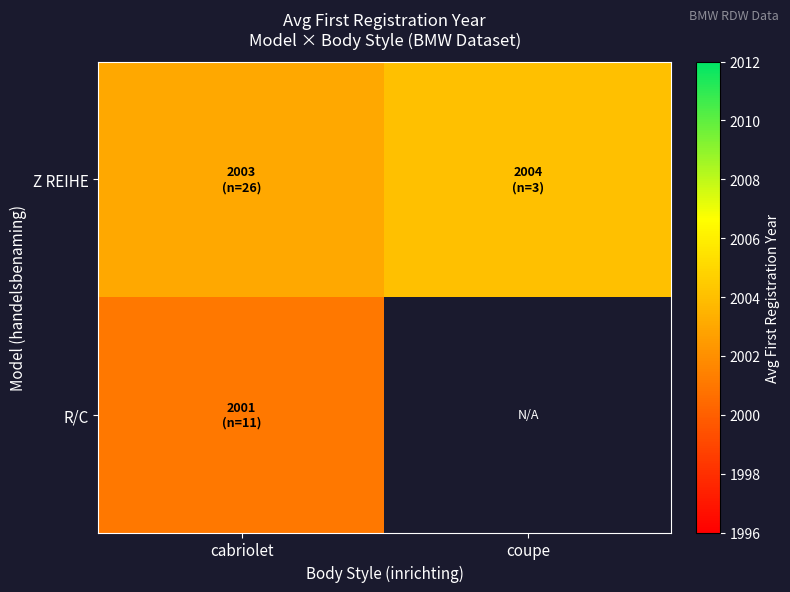

At which category is the sum across all series the highest?

cabriolet